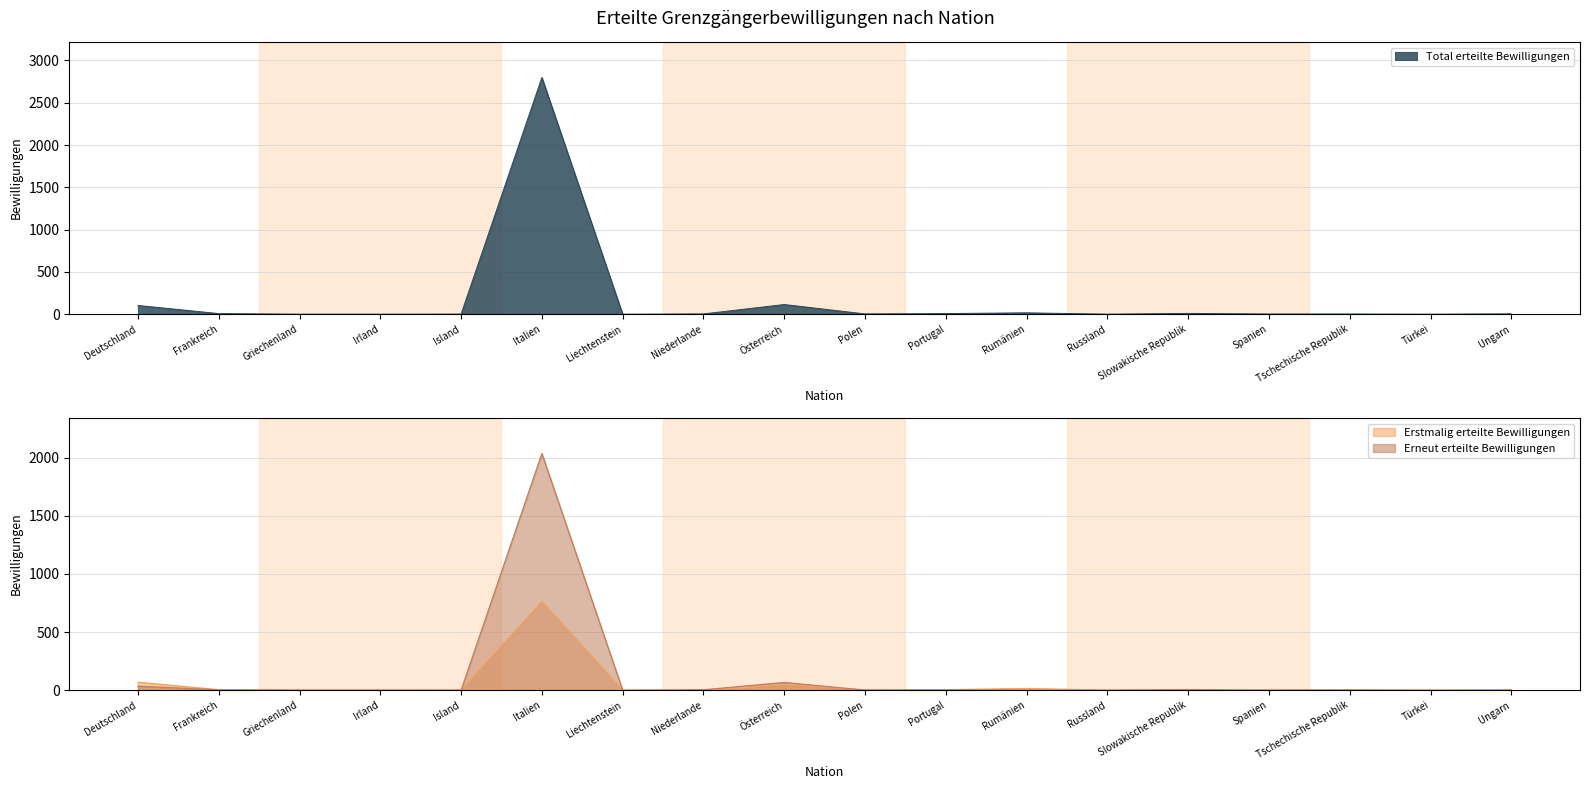

True or false: Total erteilte Bewilligungen has more than 0 points higher than both neighbors.

True